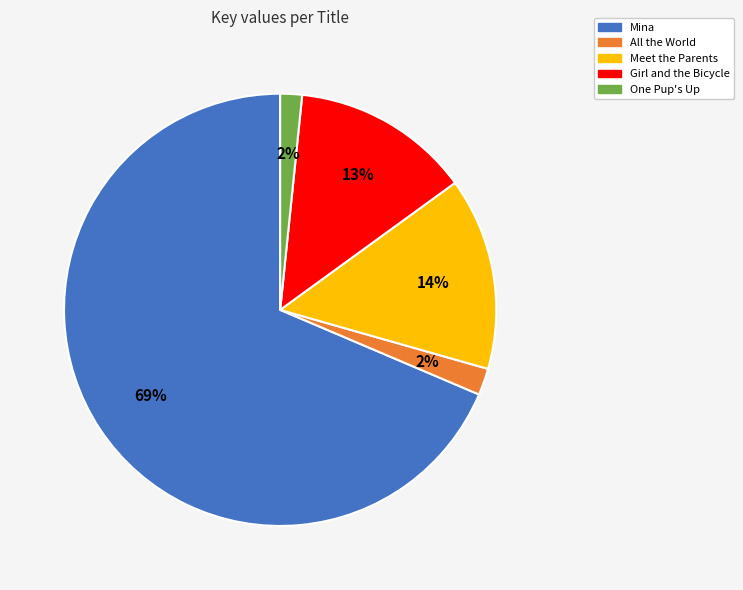

To the nearest percent, what is the combined percentage of Girl and the Bicycle and One Pup's Up?

15%